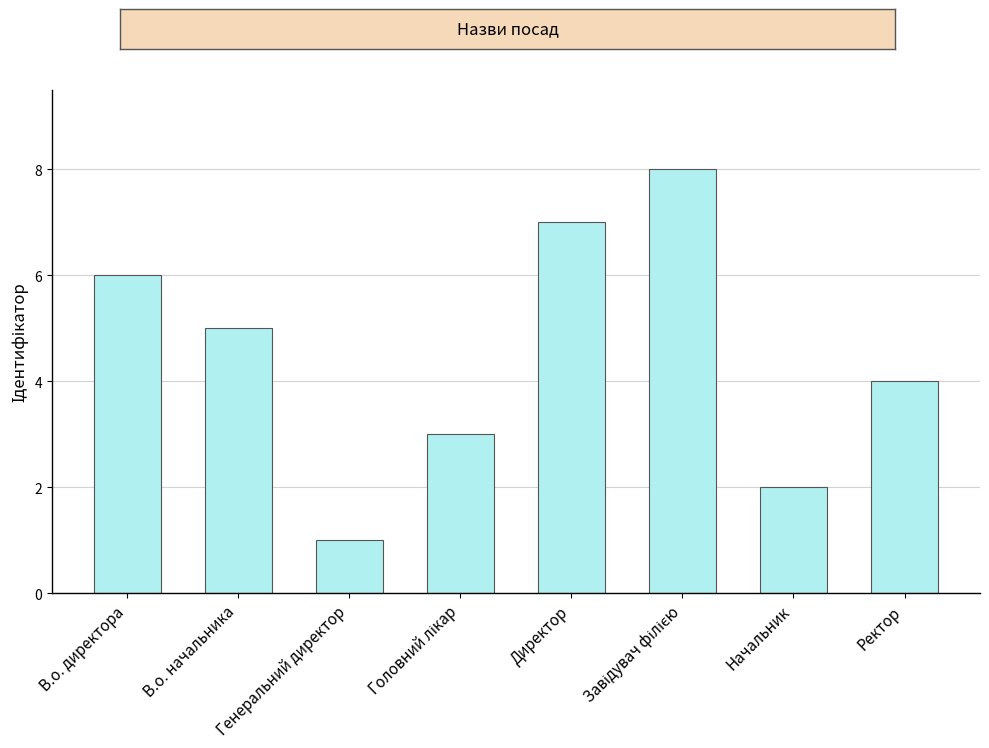

Count the number of categories in the chart.

8